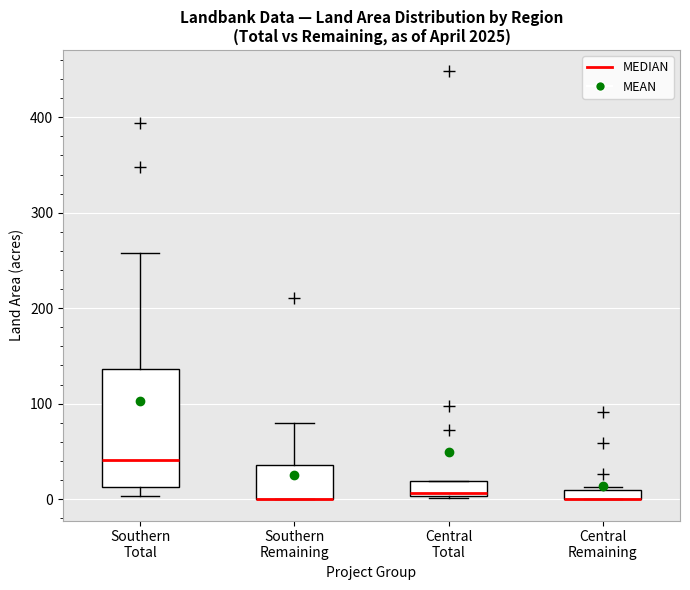

Which box is the tallest, from its lower edge to its upper edge?

Southern Total